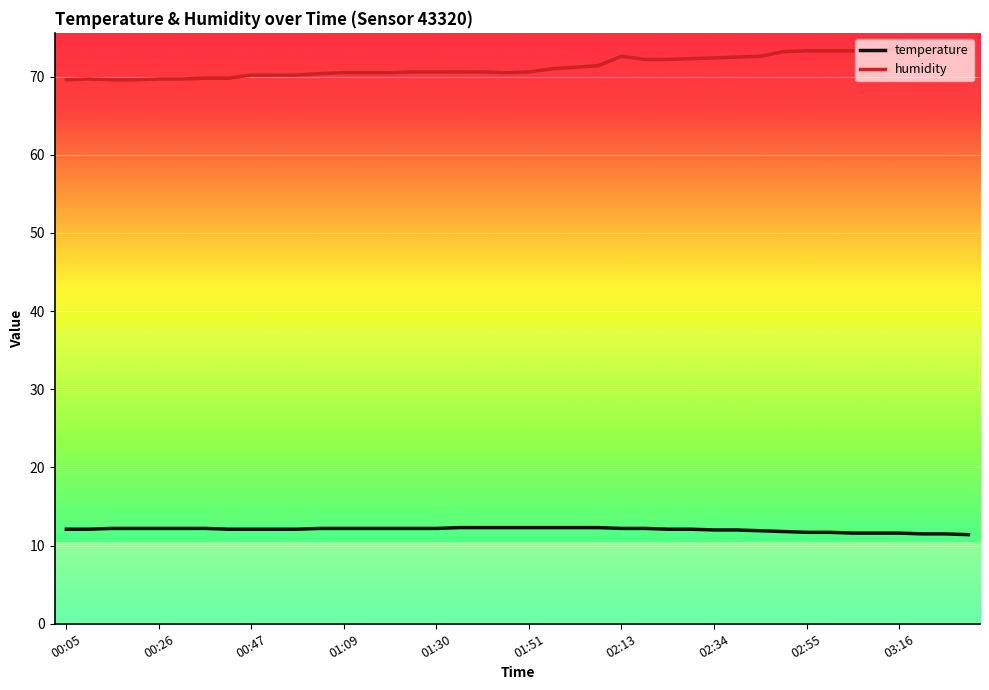

Rank the series by their maximum value, from highest to lowest.

humidity, temperature